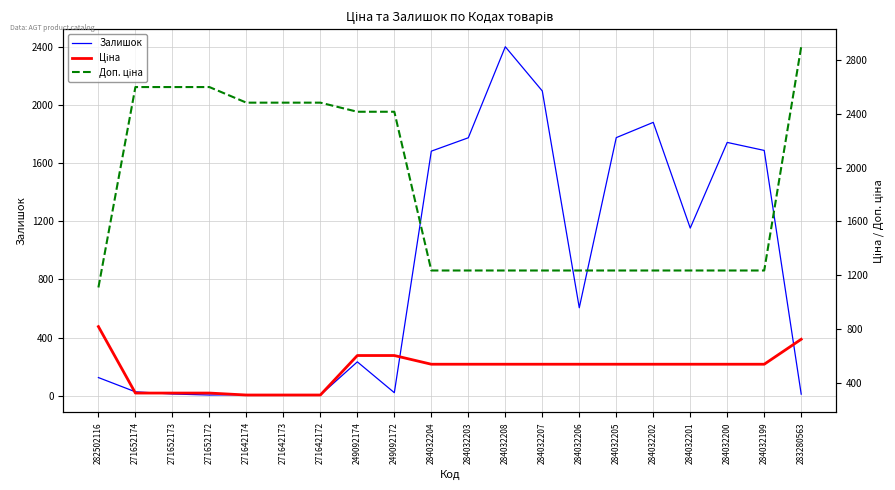

How many categories are shown in the chart?

20